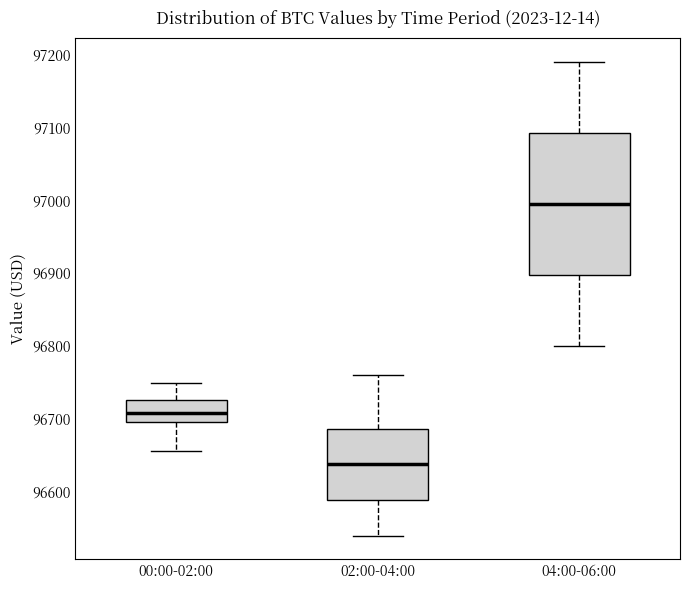

Which box's median line is the highest?

04:00-06:00